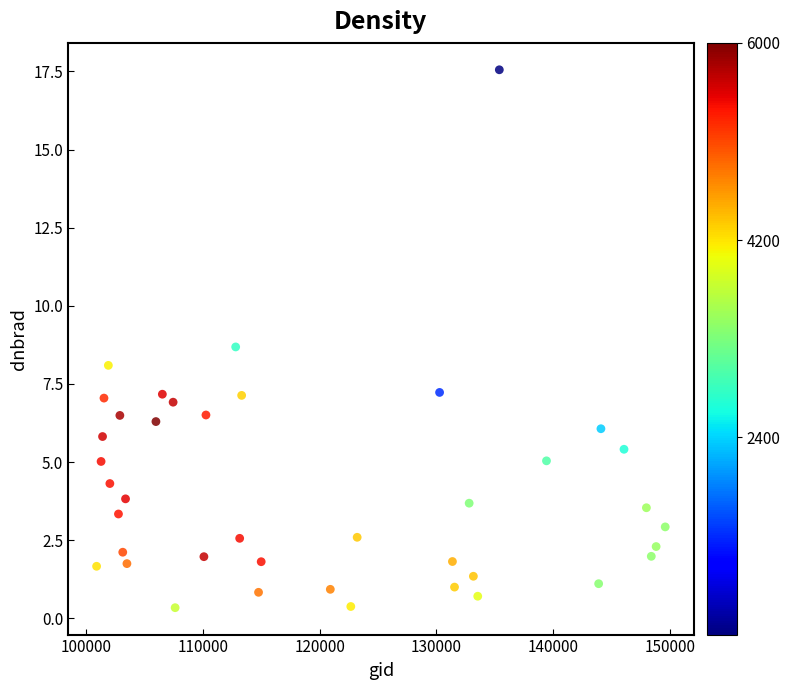

What is the range of X values (max minus min)?

48705.0